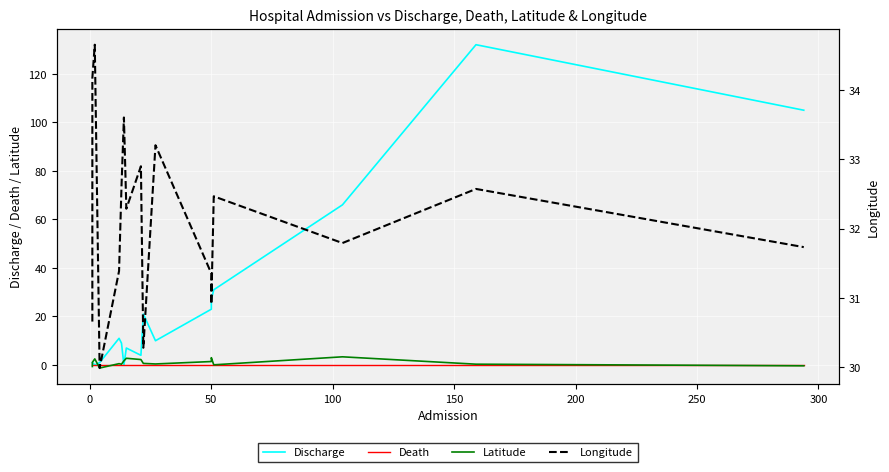

Reading left to right, transcribe all the data shown in this chart.

Discharge: 1.0	1.0	0.0	1.0	11.0	9.0	0.0	7.0	4.0	21.0	10.0	23.0	27.0	31.0	66.0	132.0	105.0
Death: 0.0	0.0	0.0	0.0	0.0	0.0	0.0	0.0	0.0	0.0	0.0	0.0	0.0	0.0	0.0	0.0	0.0
Latitude: -0.6	1.1	2.5	-1.3	0.6	0.3	1.7	2.8	2.3	0.7	0.4	1.4	3.0	0.1	3.4	0.3	-0.3
Longitude: 30.7	34.2	34.7	30.0	31.4	32.6	33.6	32.3	32.9	30.3	33.2	31.4	30.9	32.5	31.8	32.6	31.7